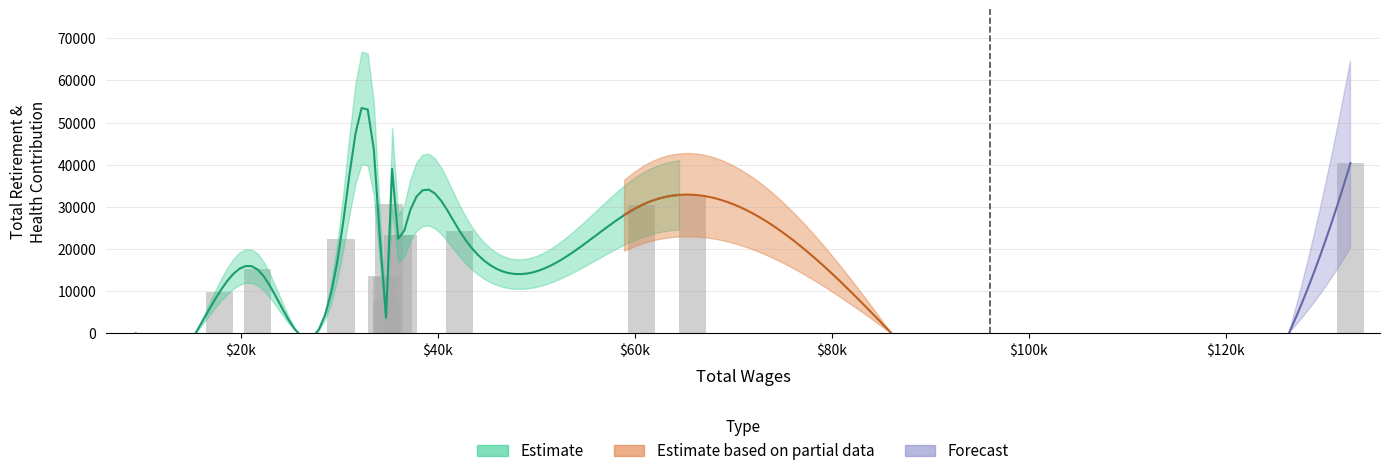

Reading right to left, what are all the values shown in this chart?

total_wages: 9350	17836	21705	30172	34317	34815	34880	35075	35939	36515	42226	60677	65849	132638
retirement_health: 0	9698	15168	22419	13606	7590	13450	30764	23393	23427	24242	30369	32869	40363